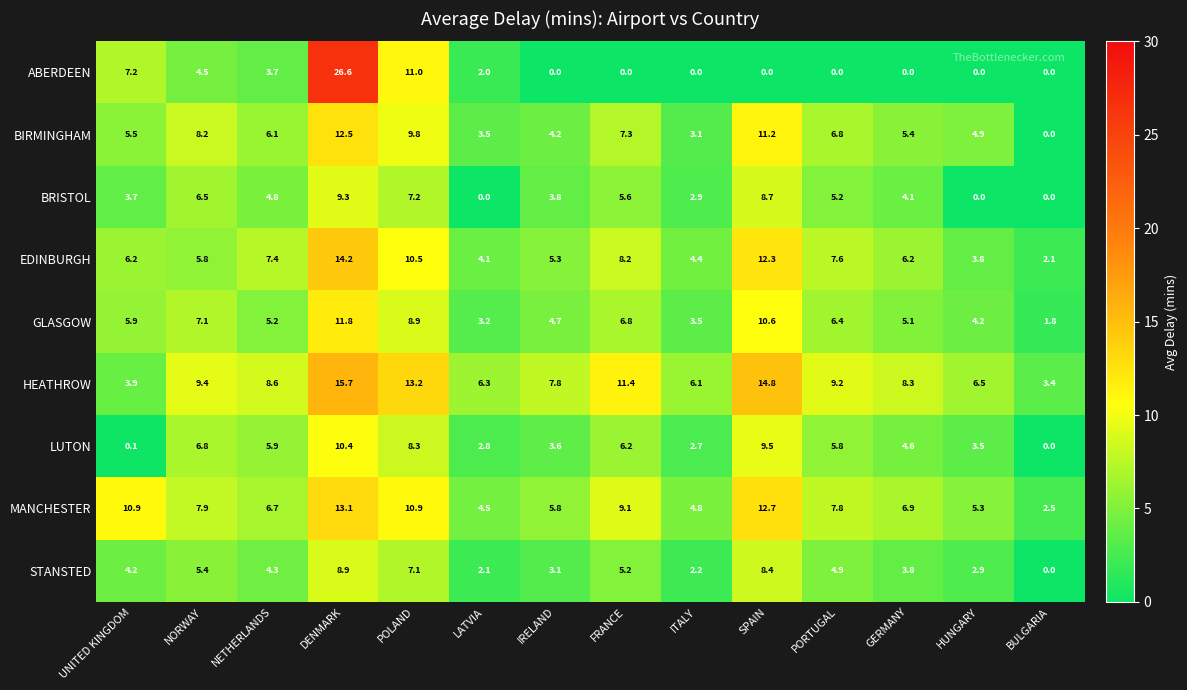

How many positive values does the STANSTED series have?

13